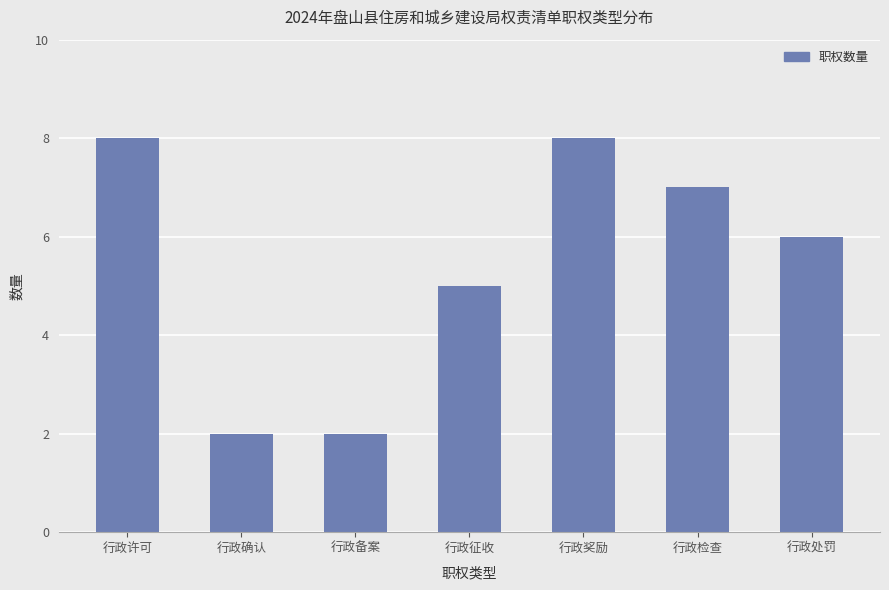

Read the value at 行政处罚.

6